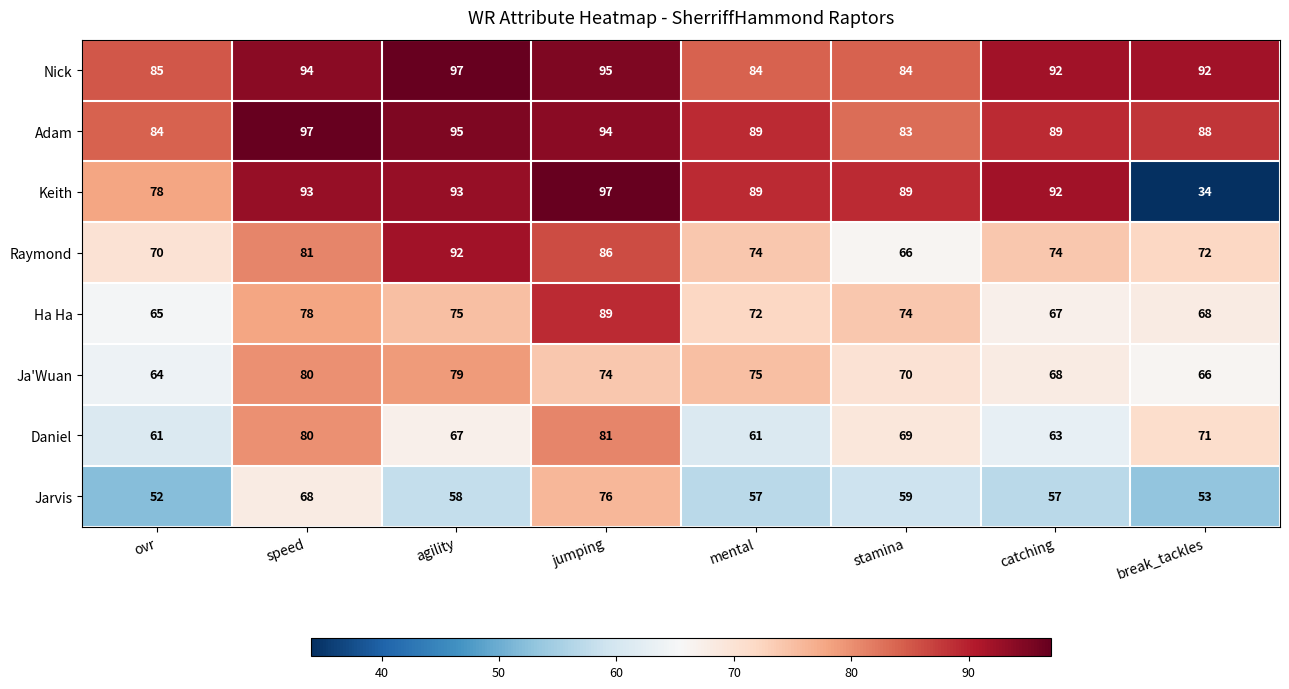

How many series are shown in this chart?

8